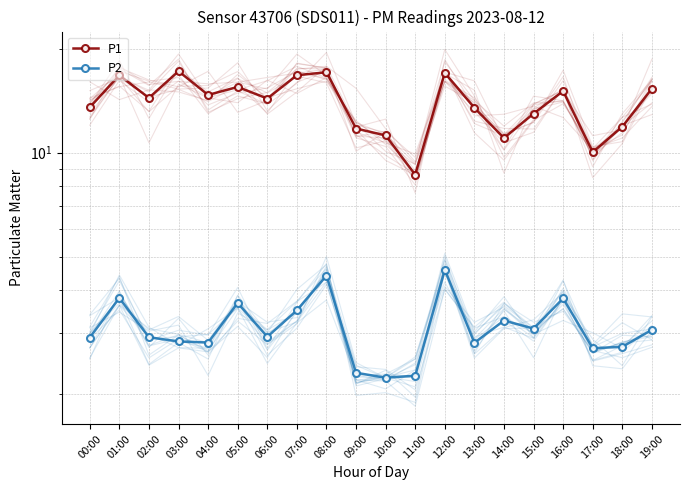

True or false: P1 and P2 intersect in this chart.

False